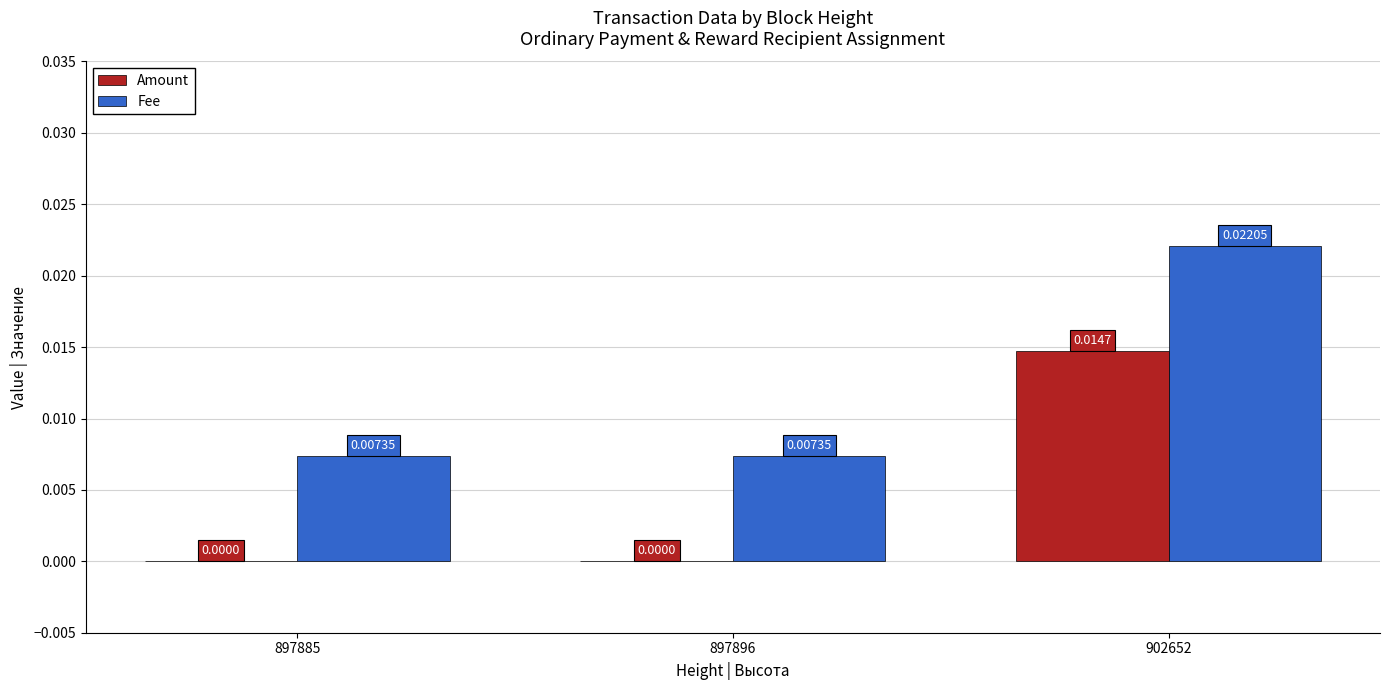

Is the value of Fee at 902652 greater than the value of Amount at 897896?

Yes